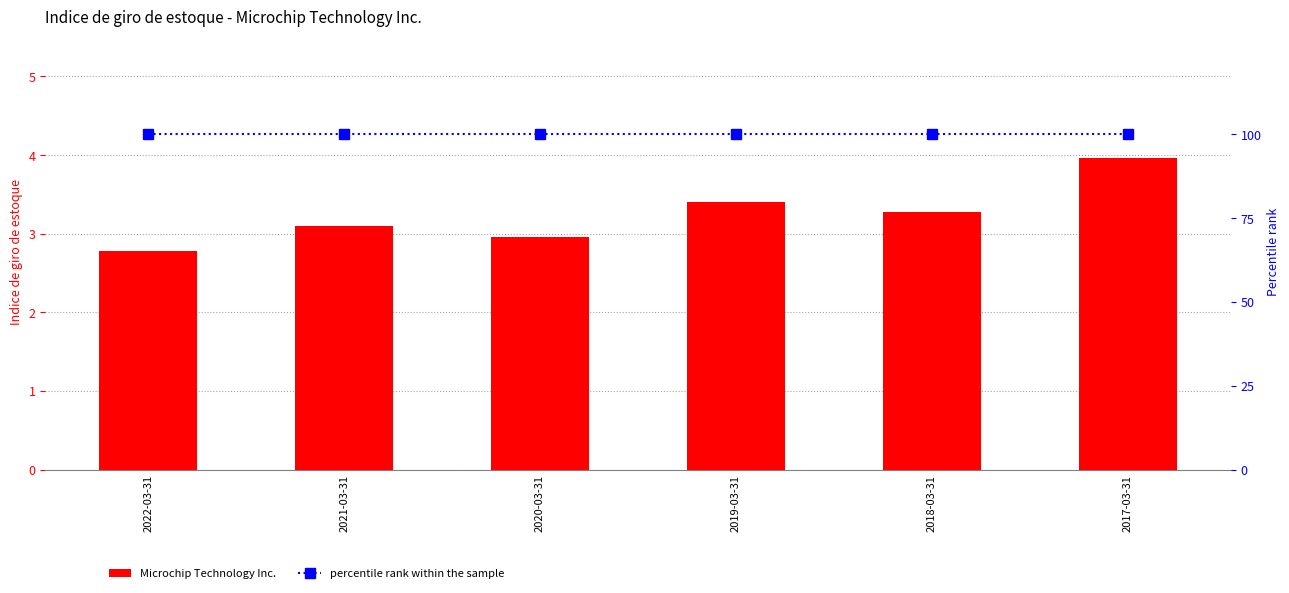

Reading left to right, list all the values displayed in this chart.

Microchip Technology Inc.: 2022-03-31=2.8	2021-03-31=3.1	2020-03-31=3.0	2019-03-31=3.4	2018-03-31=3.3	2017-03-31=4.0
percentile rank within the sample: 2022-03-31=100.0	2021-03-31=100.0	2020-03-31=100.0	2019-03-31=100.0	2018-03-31=100.0	2017-03-31=100.0